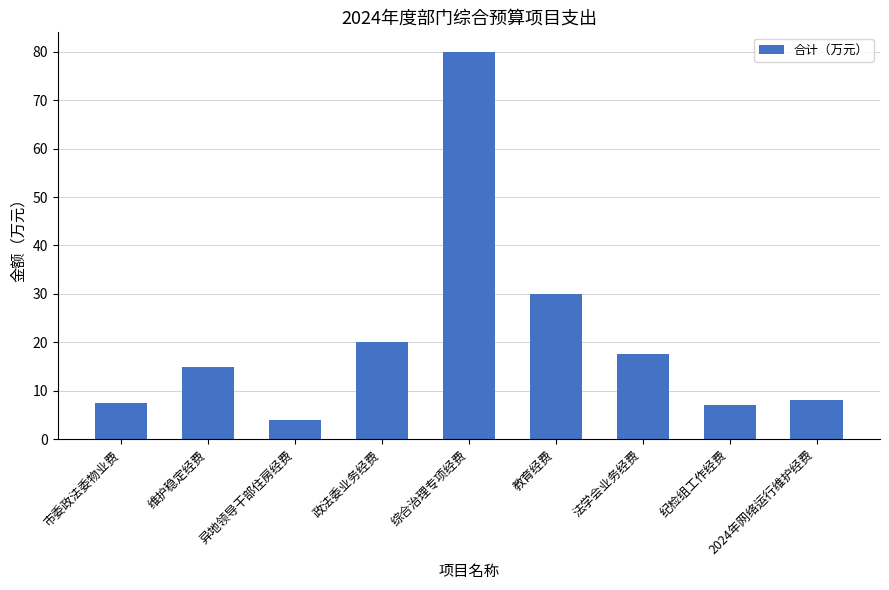

How many bars are there in total?

9